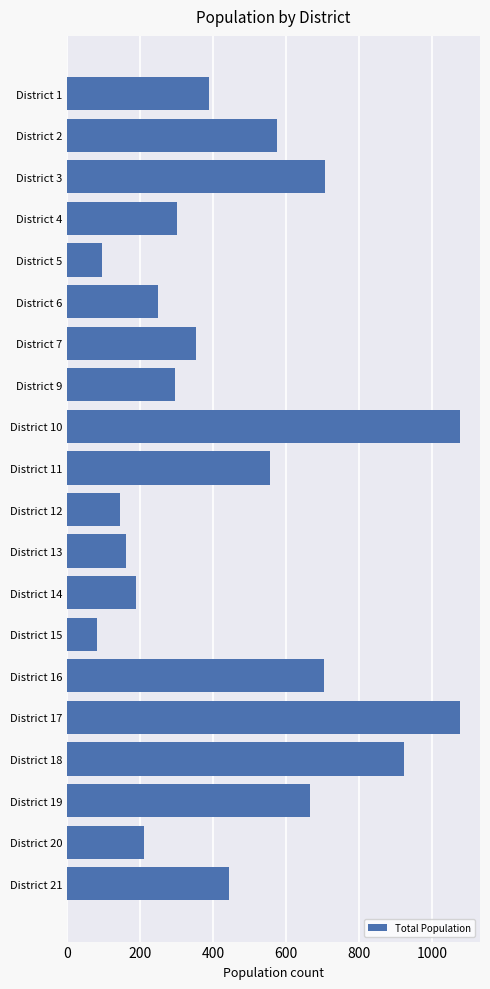

Between District 1 and District 16, which is larger?

District 16